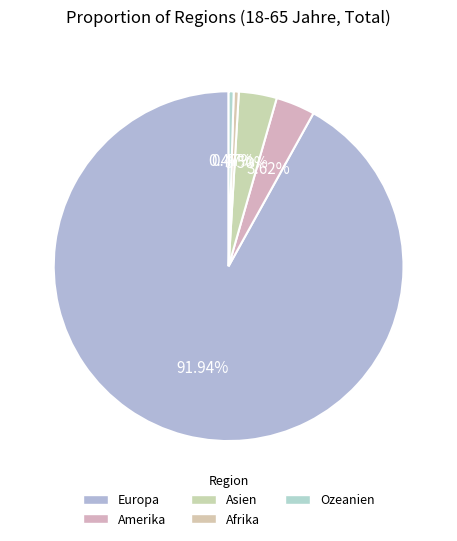

Count the number of slices in the pie.

5